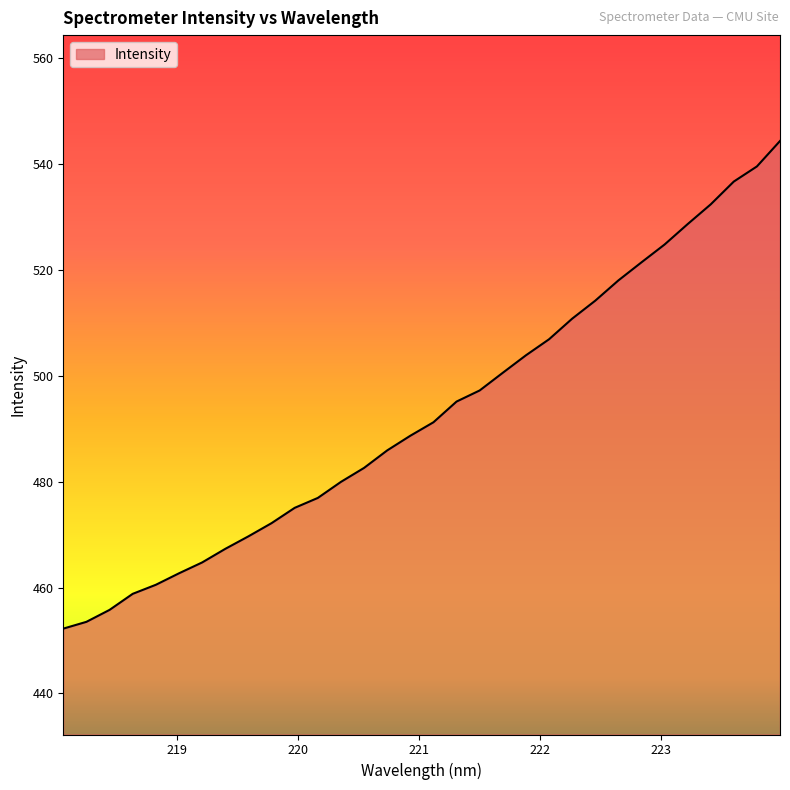

What is the difference between the maximum and minimum values?

92.1